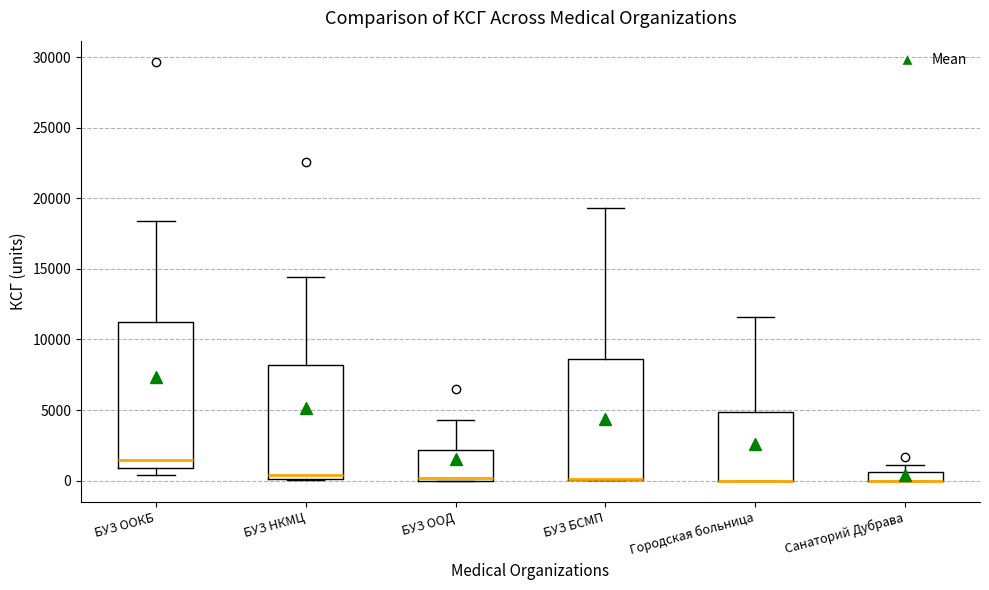

Where is the upper edge of the box for БУЗ БСМП on the y-axis? The values are not printed on the chart, so give them approximately, as read against the axis.

8500